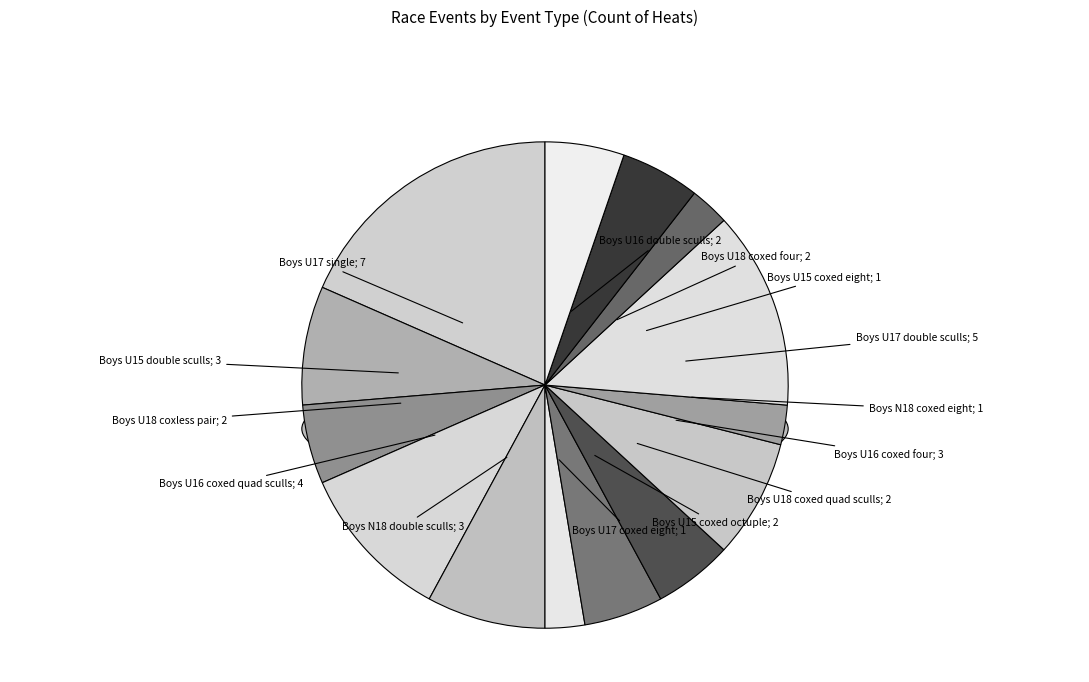

How much of the chart is everything except Boys U18 coxed quad sculls?

94.7%